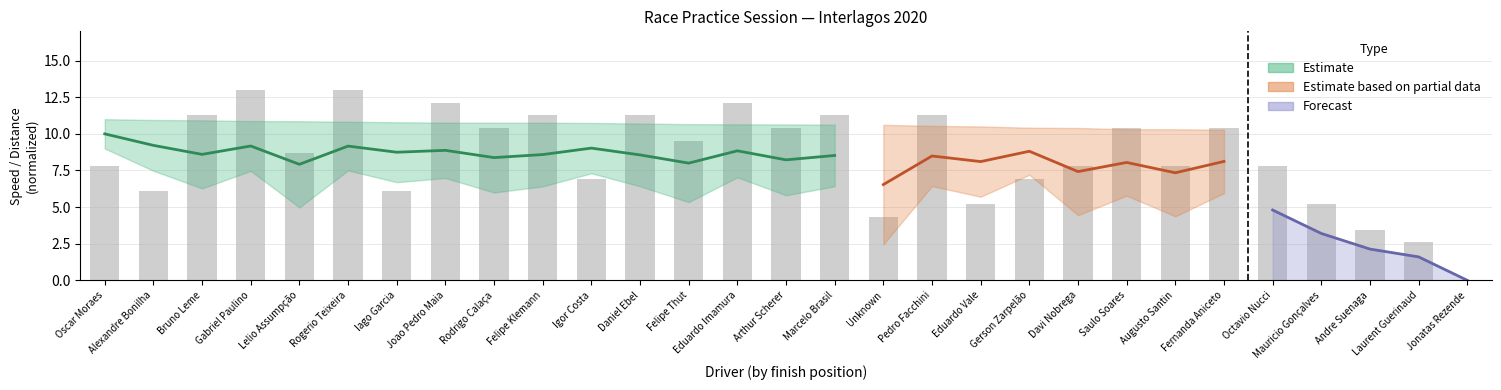

How many data points are less than 8?

14